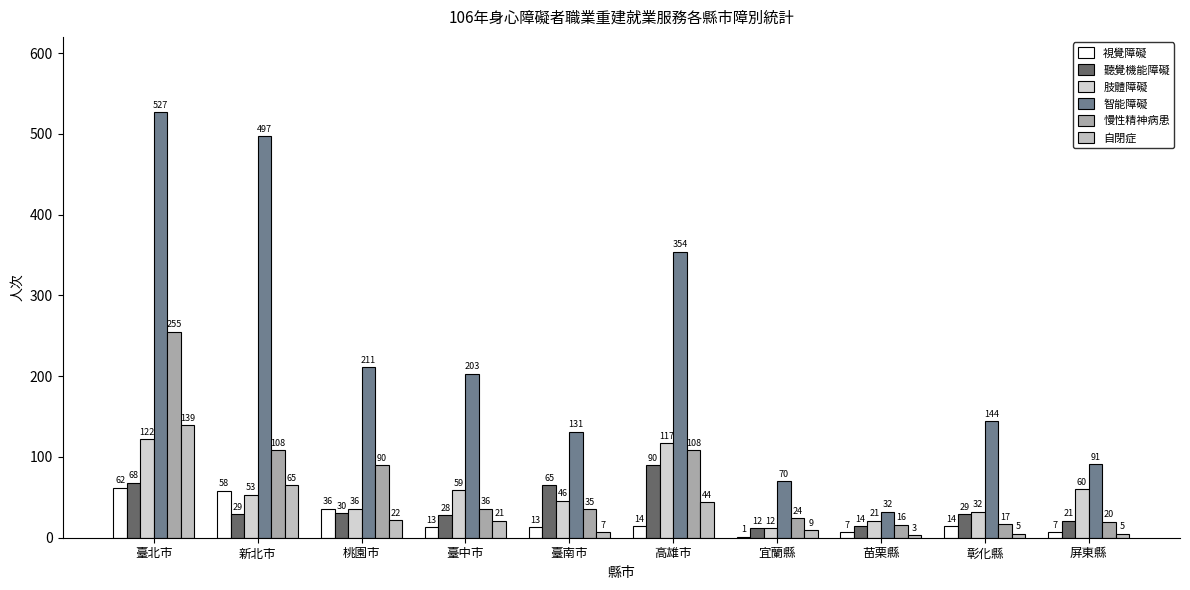

What is the minimum value shown in the chart?

1